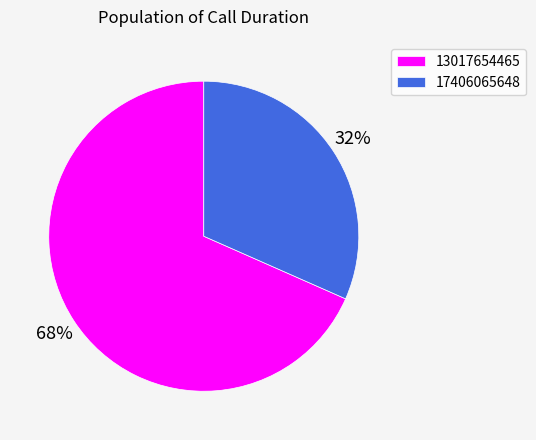

What is the majority slice?

13017654465